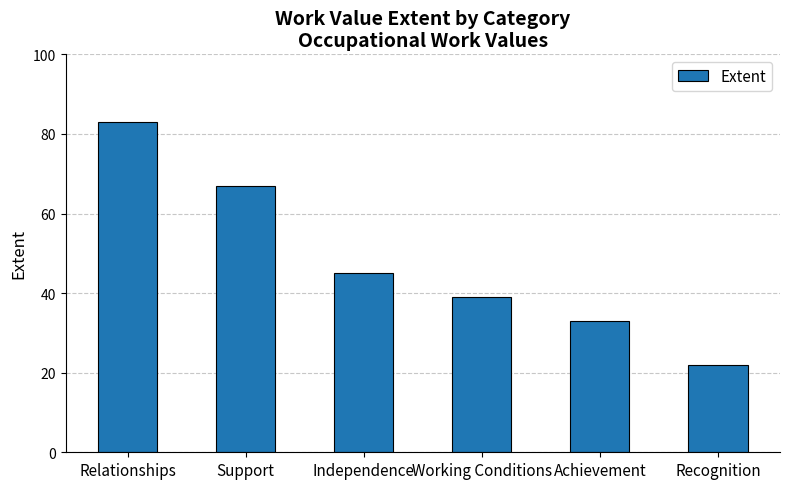

Does the chart contain stacked bars?

No